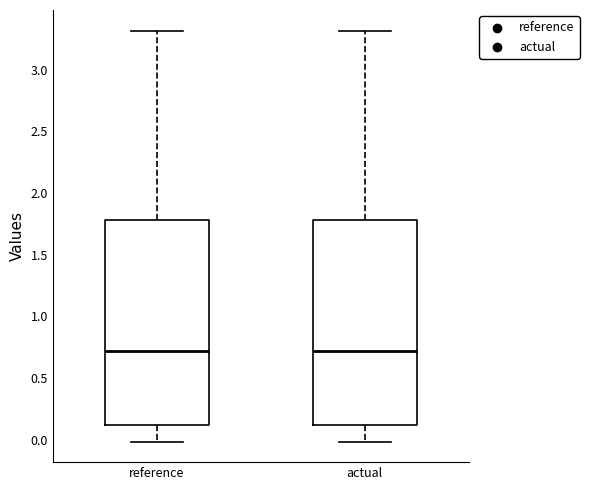

Reading left to right, transcribe this box plot: for each box, give where its median line is, the range the box spans, and where its two whiskers end, as read against the y-axis. The values are not printed on the chart, so give them approximately, as read against the axis.

reference: median 0.7, box 0.1 to 1.8, whiskers 0.0 to 3.3
actual: median 0.7, box 0.1 to 1.8, whiskers 0.0 to 3.3